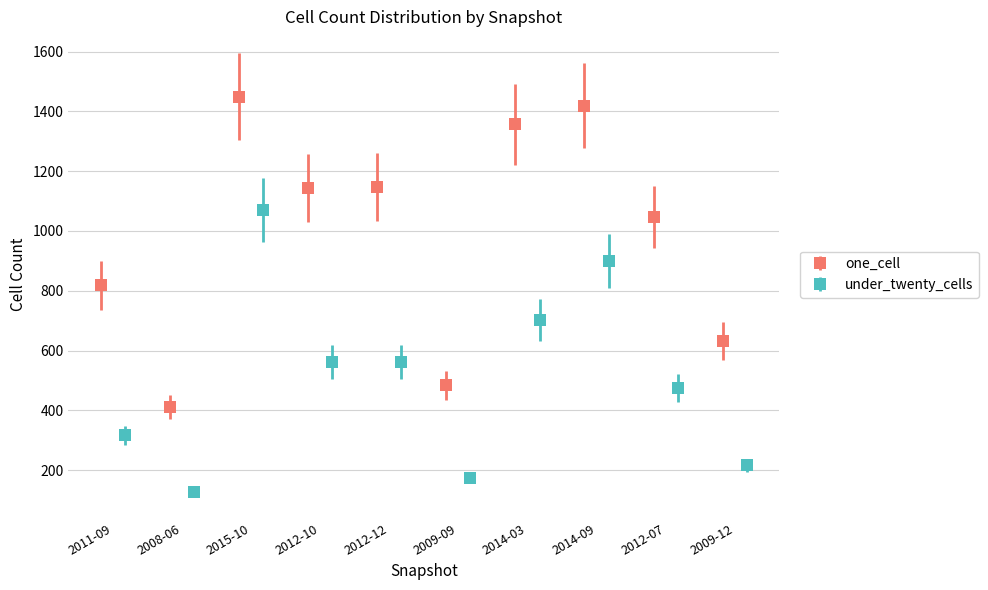

What is the label of the 10th bar from the right?

2011-09